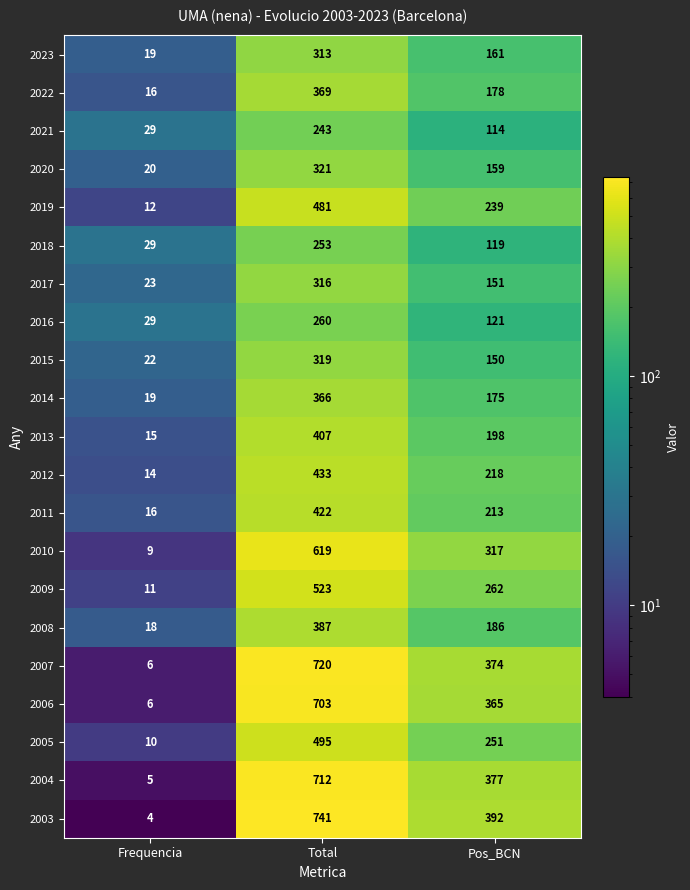

What is the sum of the 2012 values at Frequencia and Pos_BCN?

232